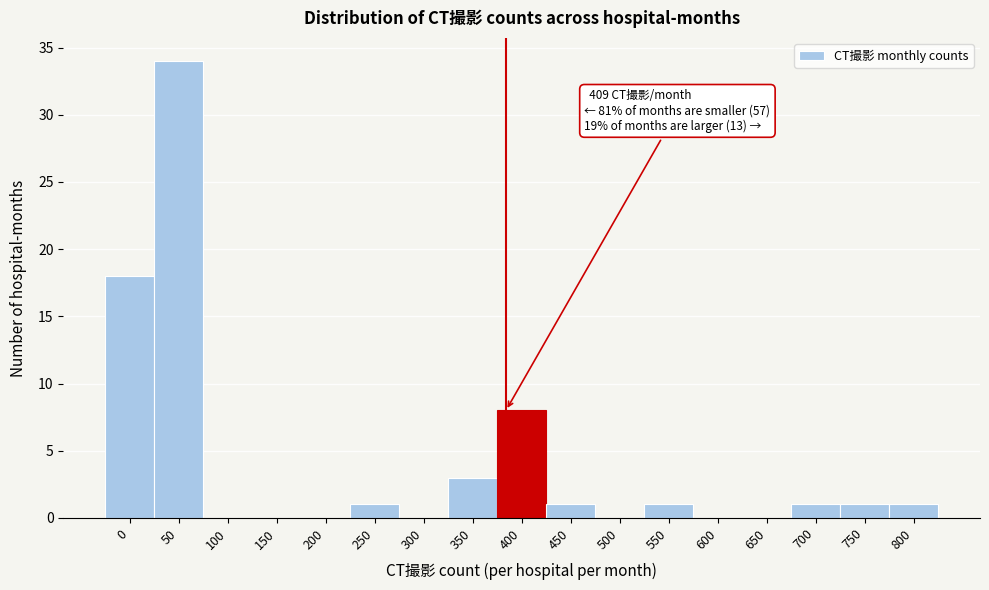

Reading left to right, transcribe all the data shown in this chart.

0=18	50=34	100=0	150=0	200=0	250=1	300=0	350=3	400=8	450=1	500=0	550=1	600=0	650=0	700=1	750=1	800=1